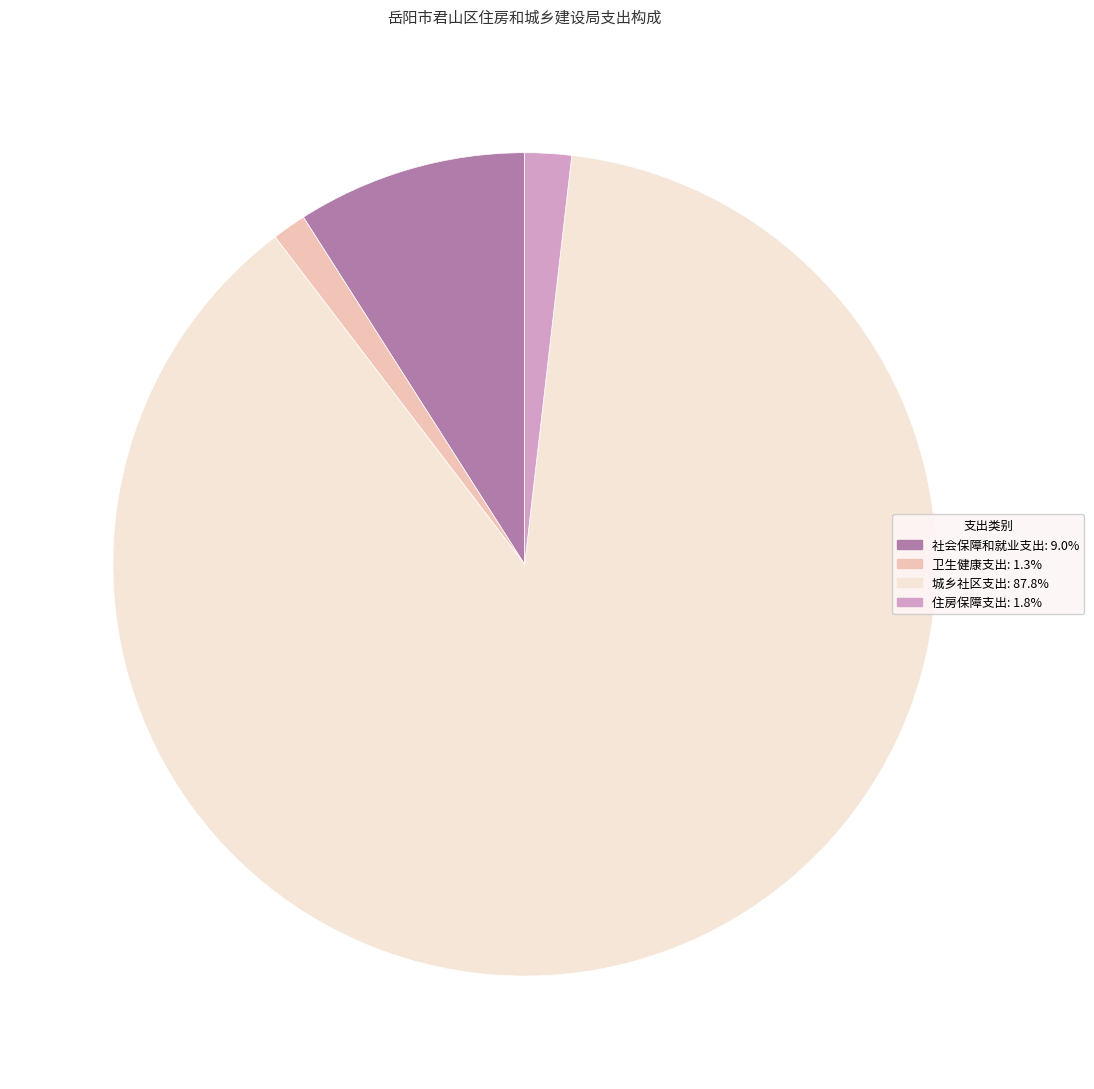

What is the ratio of the value at 城乡社区支出 to the value at 卫生健康支出?

65.7